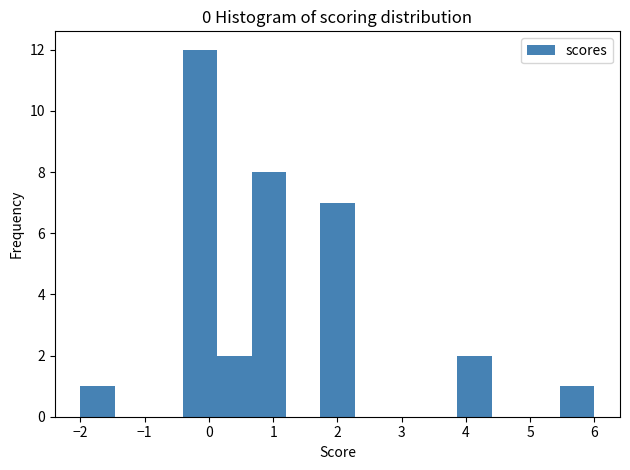

How tall is the bar that spans 1.7 to 2.3 on the x-axis? Neither the bar edges nor the heights are printed on the chart, so give them approximately, as read against the axes.

7